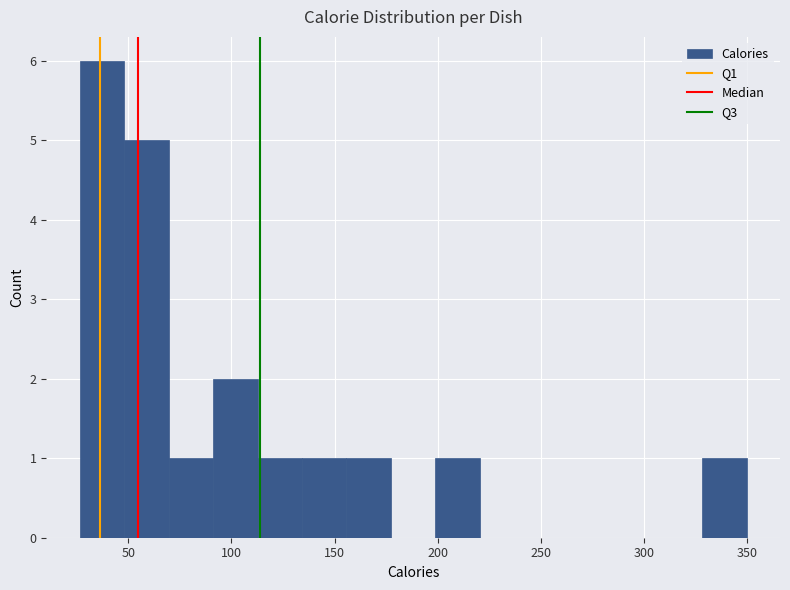

How tall is the bar that spans 200 to 220 on the x-axis? Neither the bar edges nor the heights are printed on the chart, so give them approximately, as read against the axes.

1